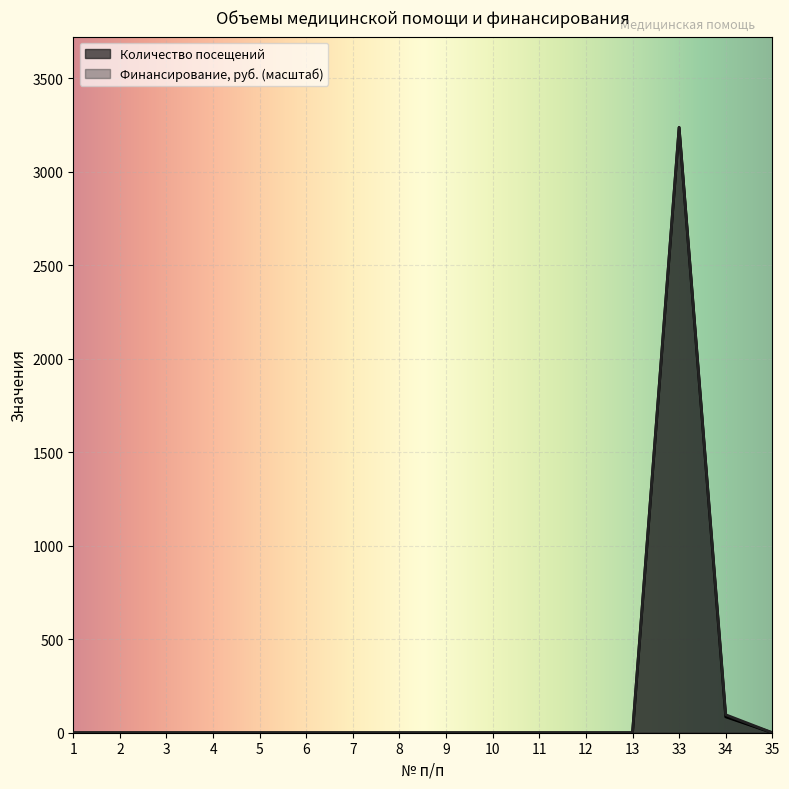

True or false: Финансирование, руб. and Количество посещений intersect in this chart.

False